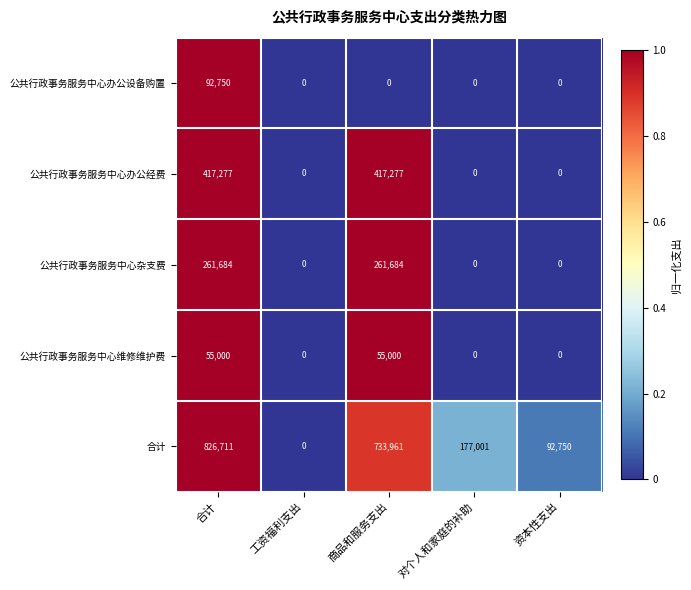

Rank the series at 合计 from lowest to highest value.

公共行政事务服务中心维修维护费, 公共行政事务服务中心办公设备购置, 公共行政事务服务中心杂支费, 公共行政事务服务中心办公经费, 合计